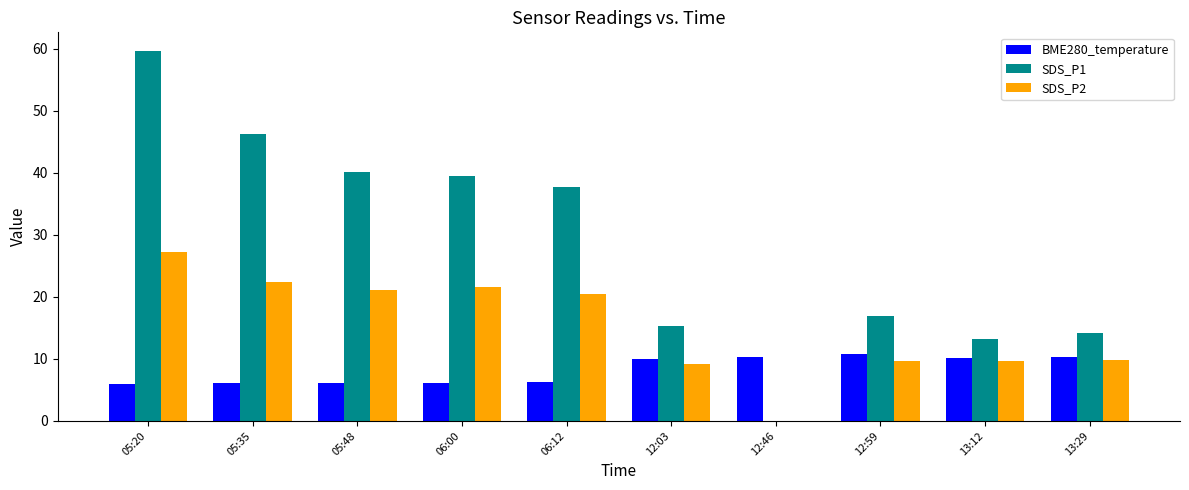

Are the bars horizontal?

No